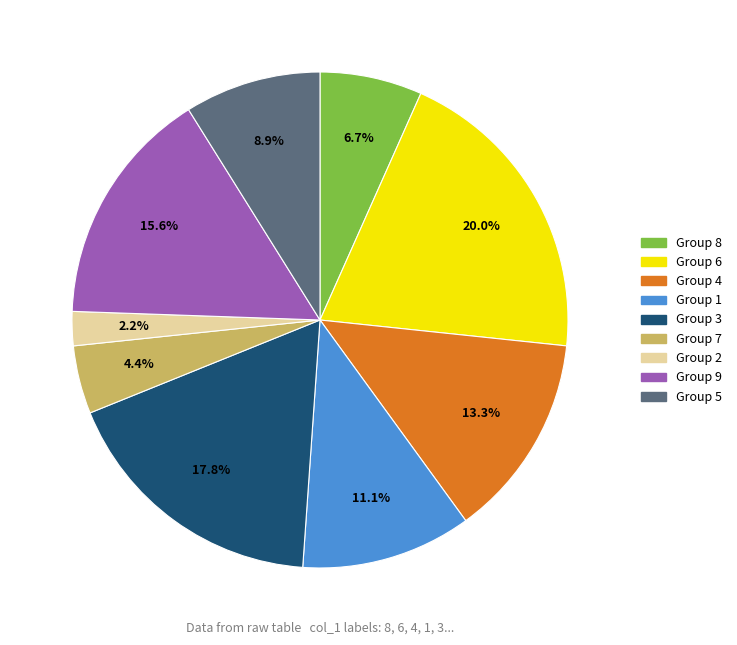

Is there any slice that represents more than half of the pie?

No